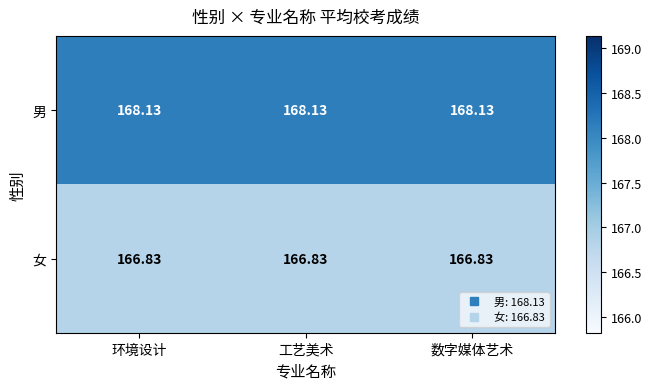

What is the spread (max minus min) of values at 数字媒体艺术?

1.3